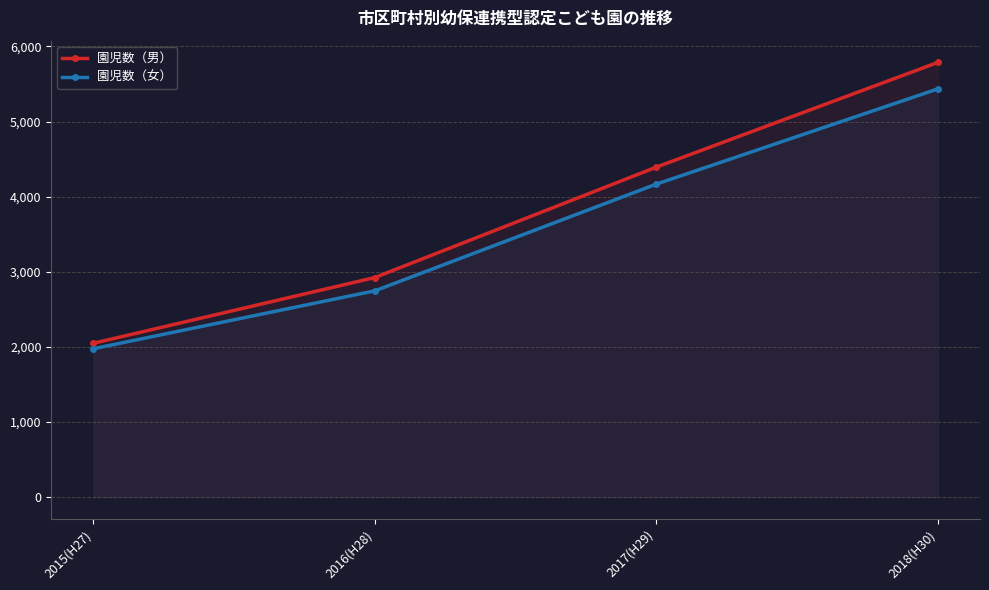

What is the label of the 1st point from the left?

2015(H27)